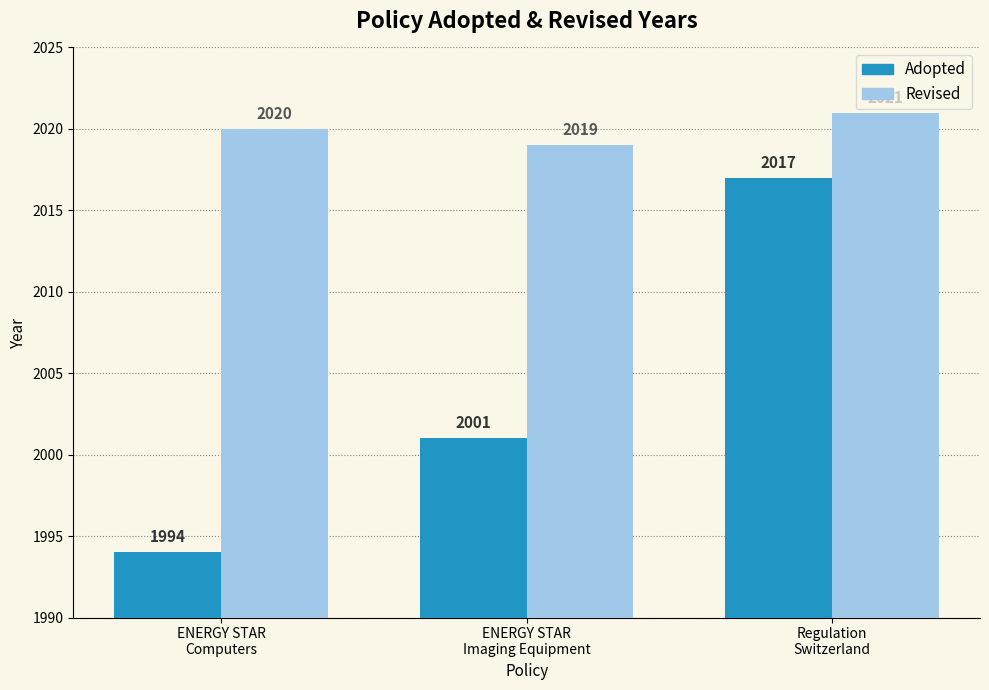

The value of Adopted at ENERGY STAR
Computers is 673. True or false?

False